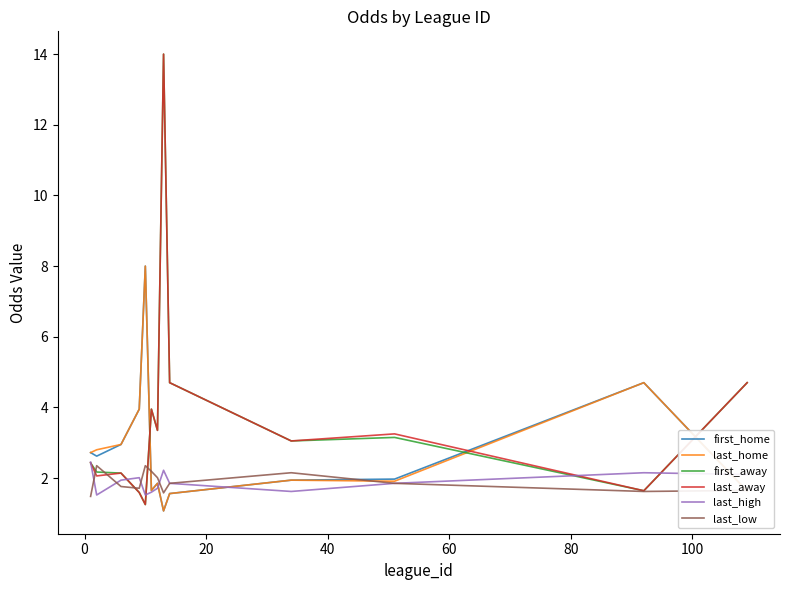

How many intersections are there between last_home and first_away?

3